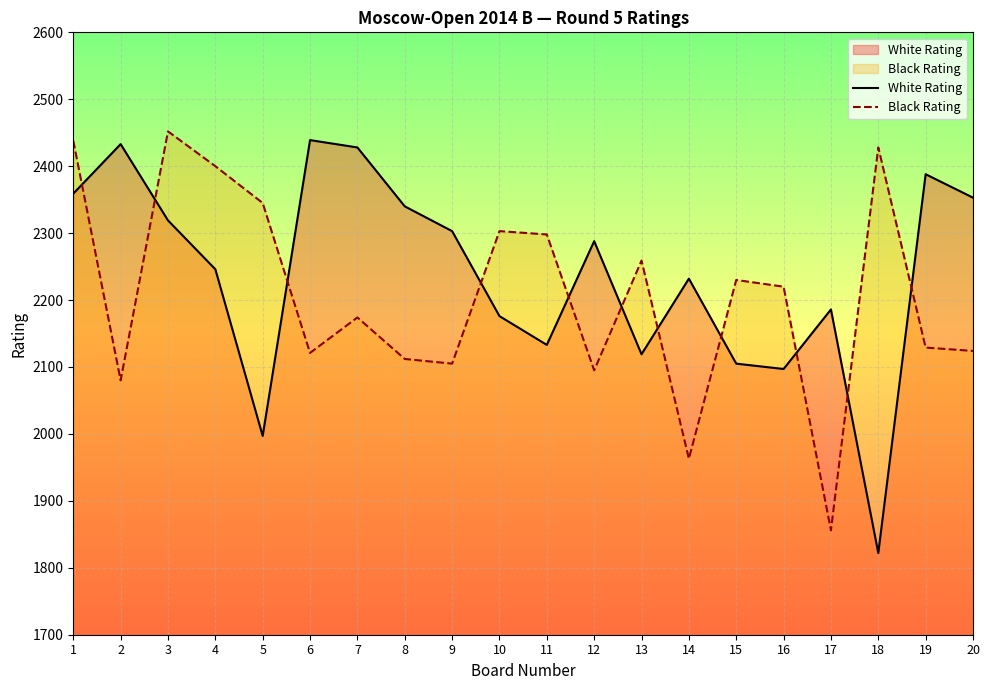

Which series ends up on top after the final intersection of Black Rating and White Rating?

White Rating